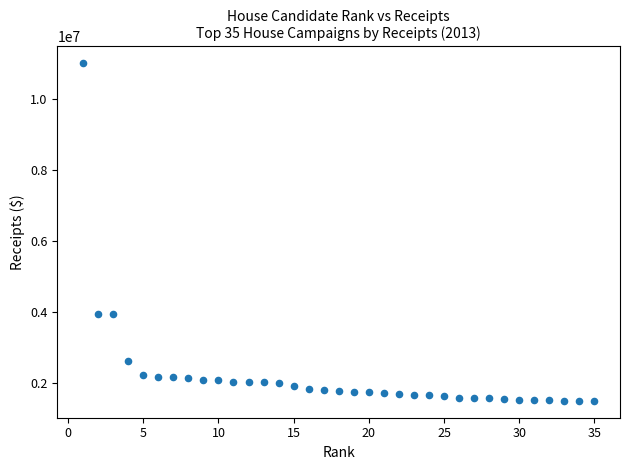

What is the range of Y values (max minus min)?

9535865.5